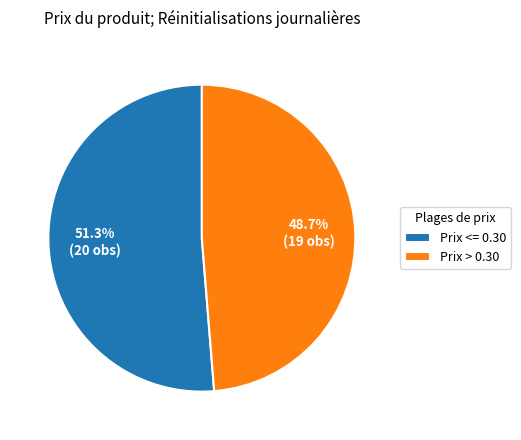

Which category has the biggest portion of the pie?

Prix <= 0.30